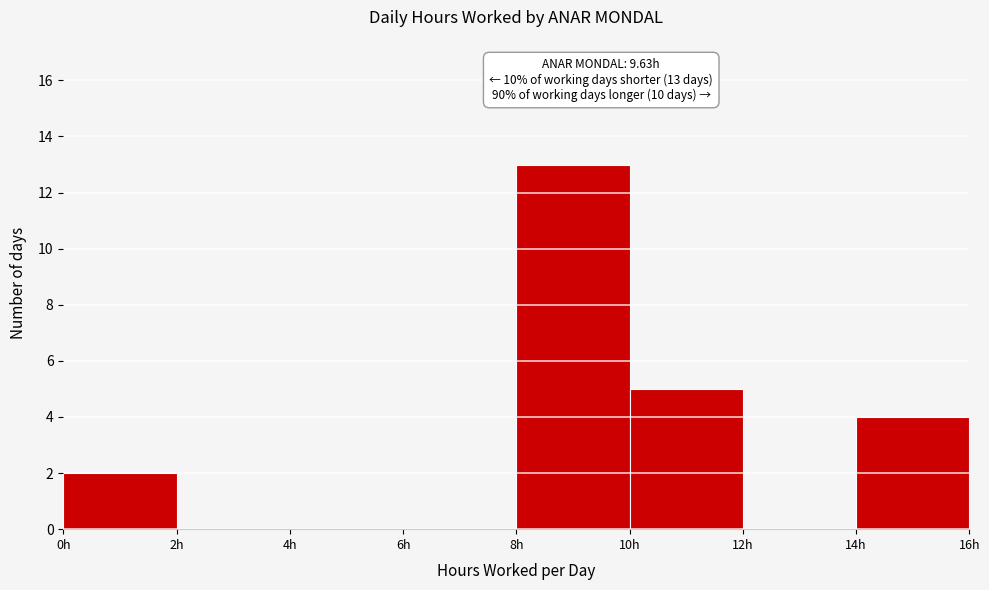

Over which range of the x-axis is the bar tallest?

8 to 10